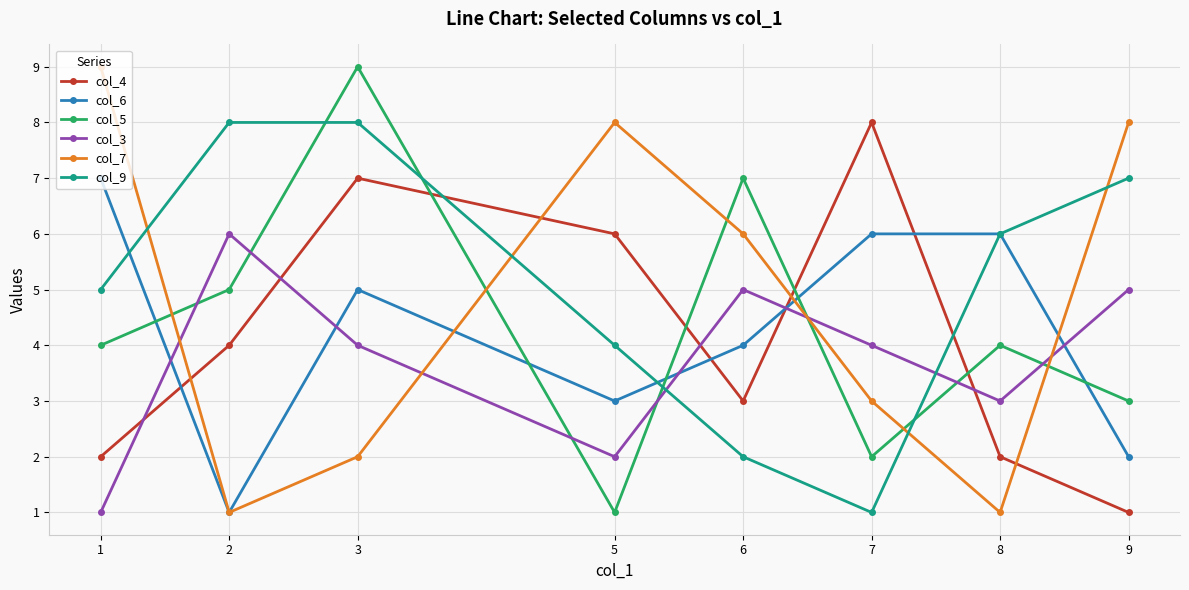

Reading left to right, what are all the values shown in this chart?

col_4: 2	4	7	6	3	8	2	1
col_6: 7	1	5	3	4	6	6	2
col_5: 4	5	9	1	7	2	4	3
col_3: 1	6	4	2	5	4	3	5
col_7: 9	1	2	8	6	3	1	8
col_9: 5	8	8	4	2	1	6	7